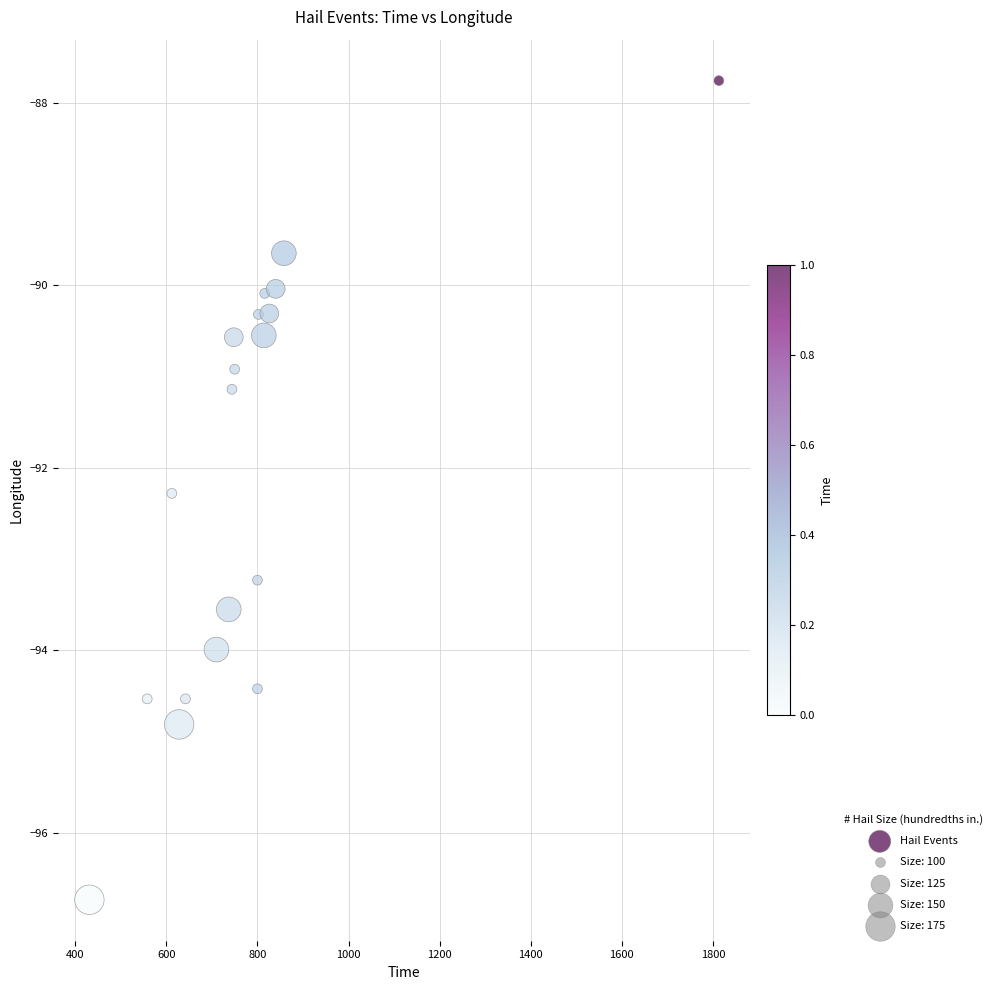

What Y value in the scatter plot is closest to -92?

-92.3